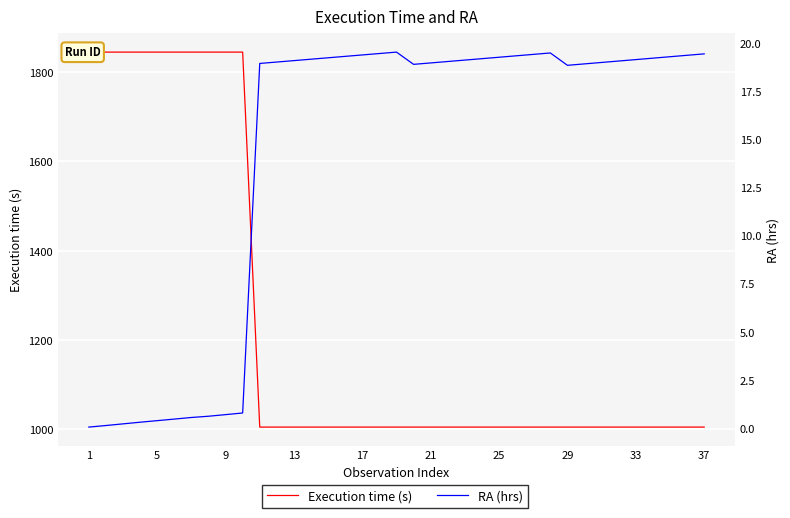

Is it true that RA (hrs) equals 0.5 at 5?

False